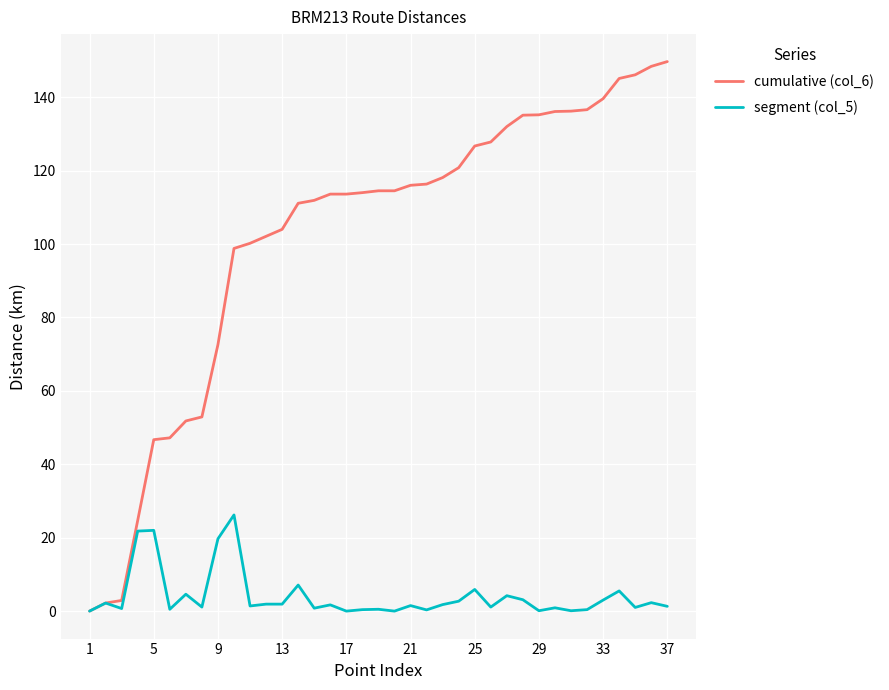

At how many categories does at least one series exceed 134?

10